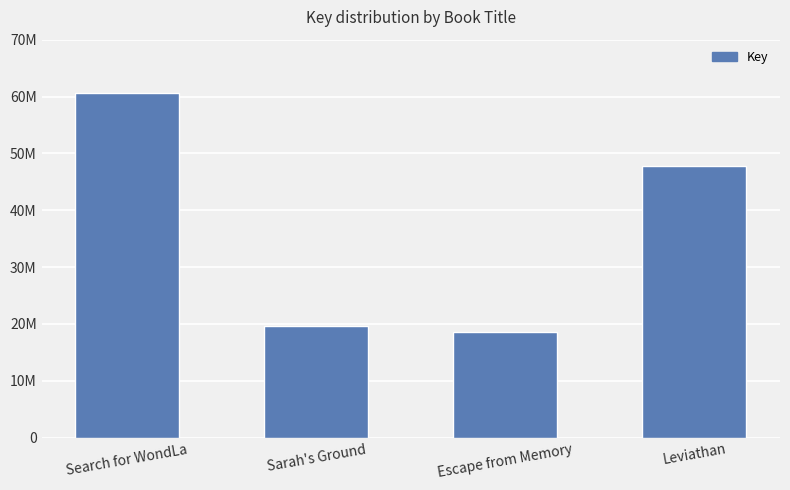

At which category does the chart reach its minimum across all series?

Escape from Memory